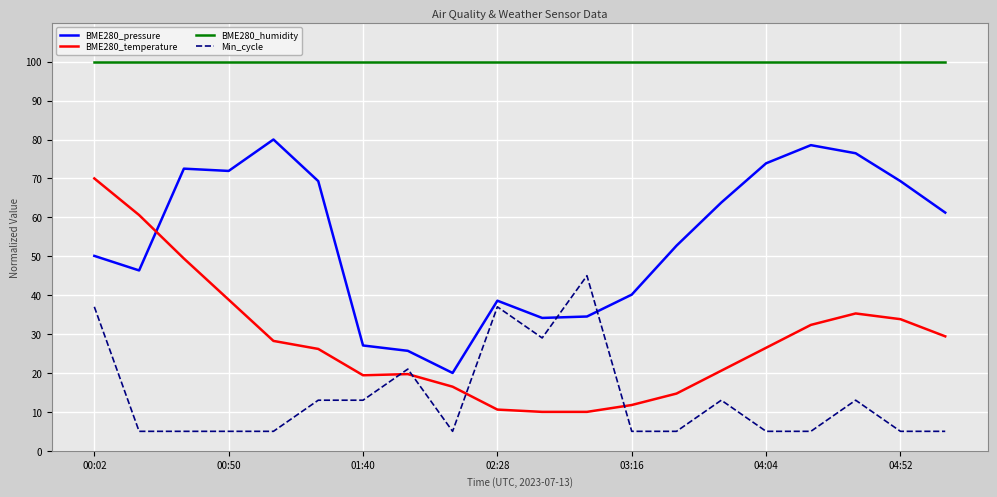

True or false: BME280_temperature and BME280_humidity cross at least once.

False